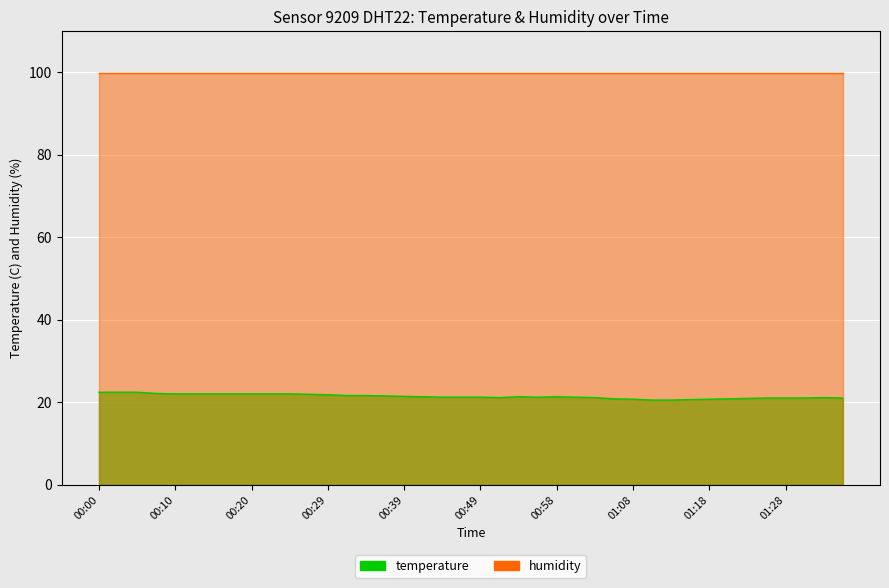

Which has a higher value, 00:17 or 00:51?

00:17